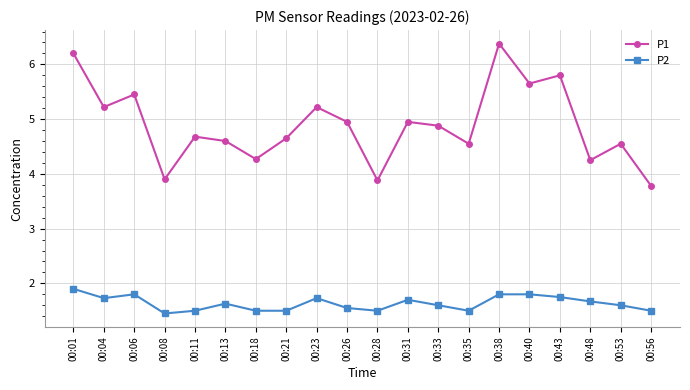

True or false: P2 and P1 intersect in this chart.

False